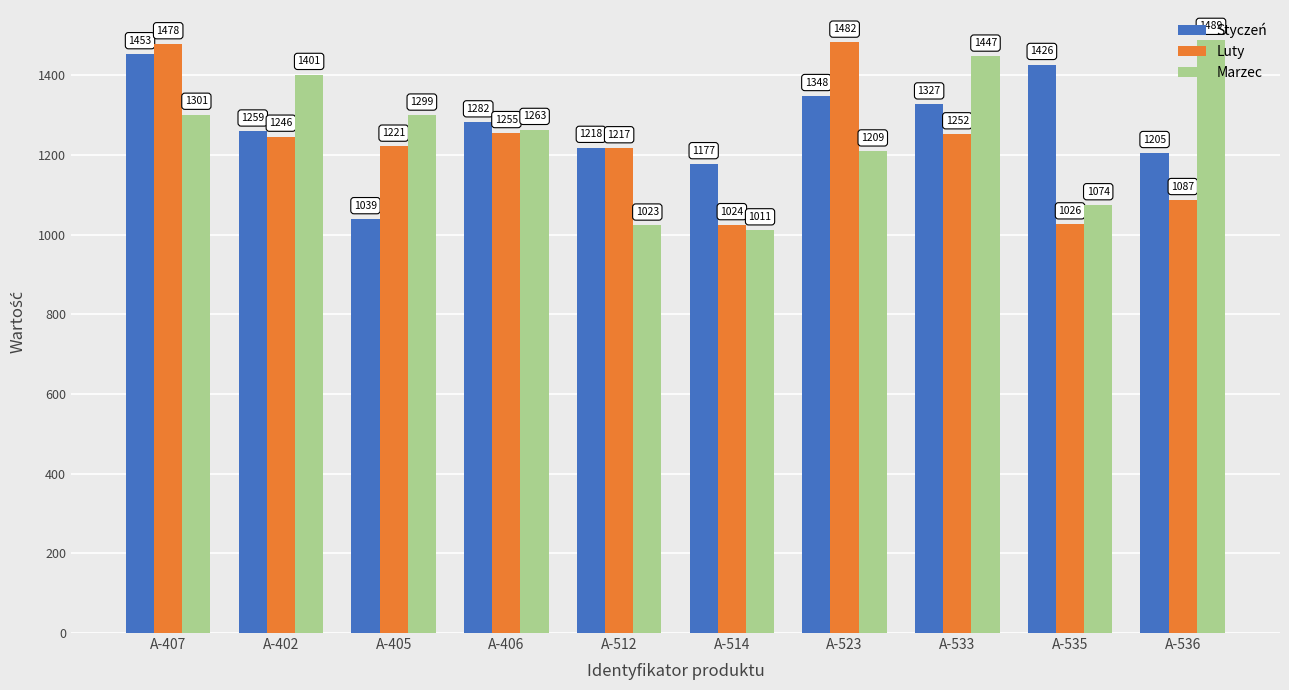

Reading right to left, what are all the values shown in this chart?

Styczeń: A-536=1205	A-535=1426	A-533=1327	A-523=1348	A-514=1177	A-512=1218	A-406=1282	A-405=1039	A-402=1259	A-407=1453
Luty: A-536=1087	A-535=1026	A-533=1252	A-523=1482	A-514=1024	A-512=1217	A-406=1255	A-405=1221	A-402=1246	A-407=1478
Marzec: A-536=1489	A-535=1074	A-533=1447	A-523=1209	A-514=1011	A-512=1023	A-406=1263	A-405=1299	A-402=1401	A-407=1301